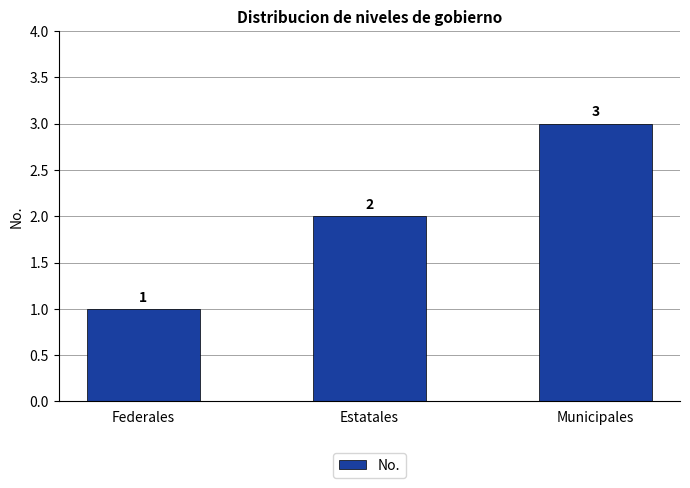

Reading left to right, transcribe all the data shown in this chart.

Federales=1	Estatales=2	Municipales=3